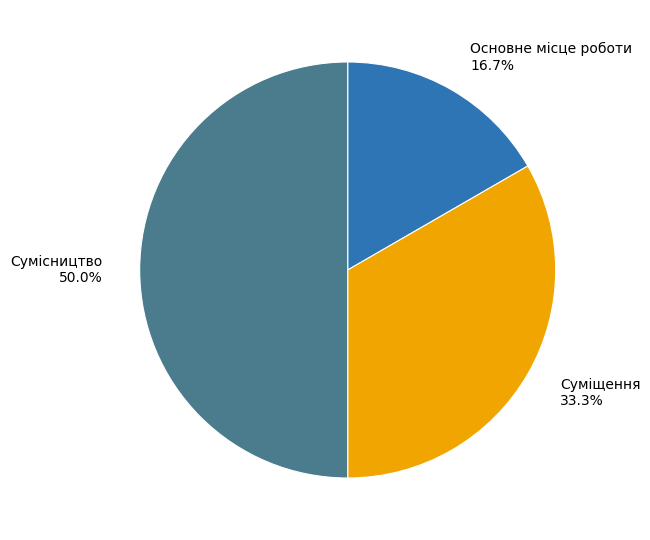

How many segments does this pie chart have?

3